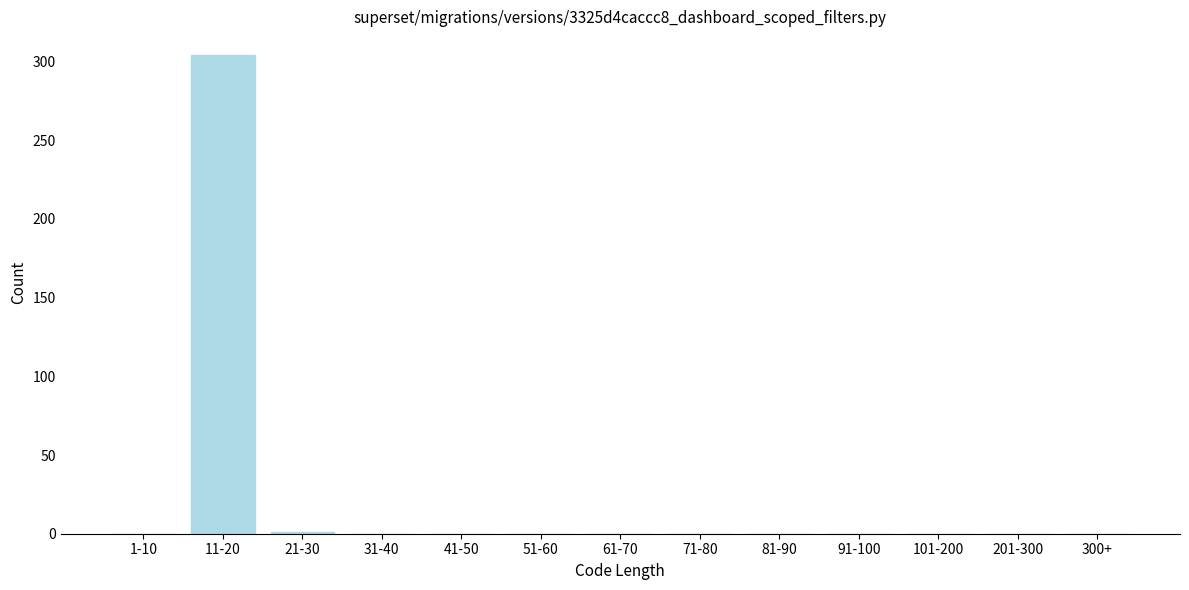

Is it true that the value at 71-80 is -128?

False